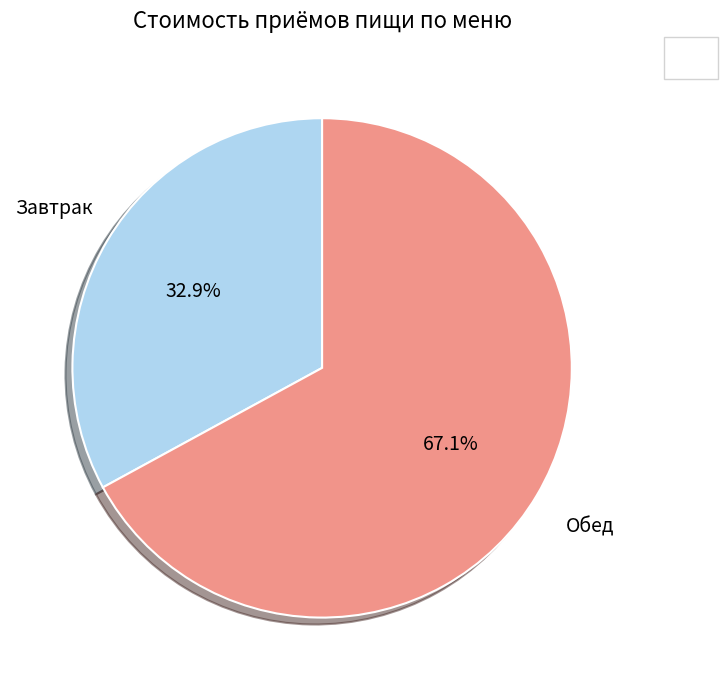

To the nearest percent, what is the average slice percentage?

50%